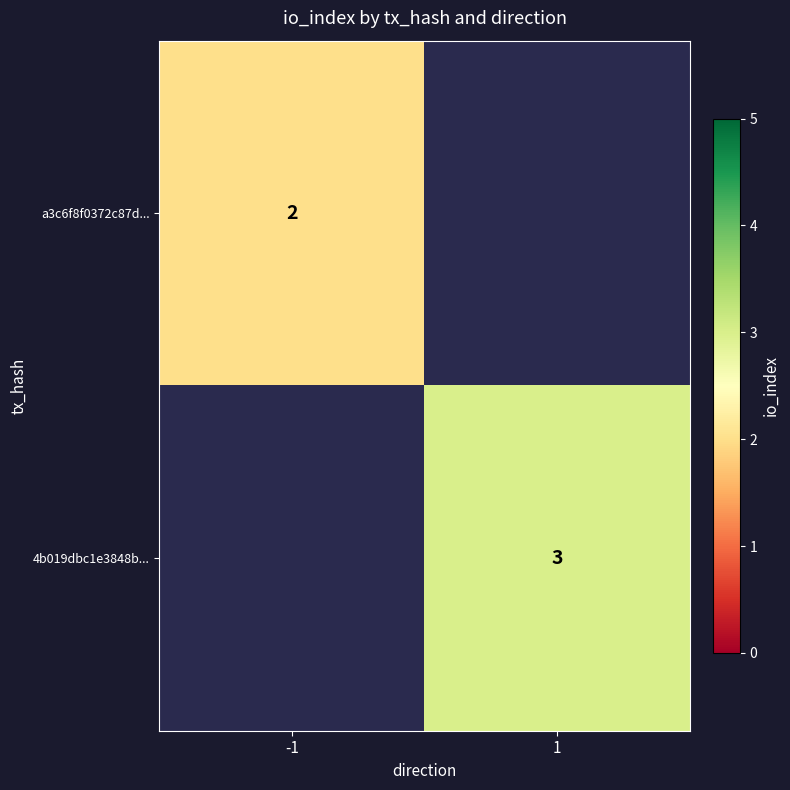

Is it true that a3c6f8f0372c87d... equals 2 at -1?

True